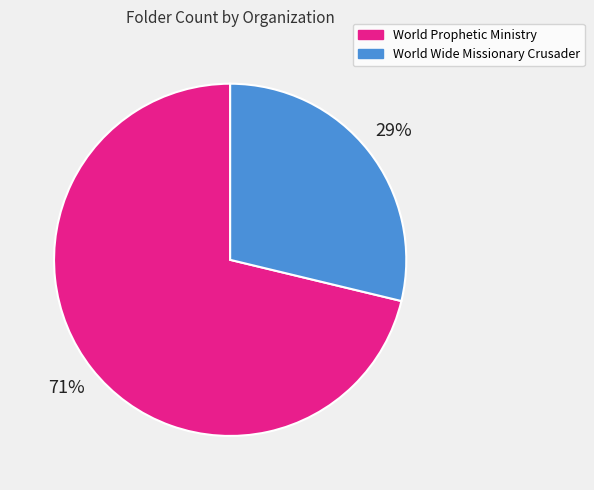

Rank the categories by value from highest to lowest.

World Prophetic Ministry, World Wide Missionary Crusader